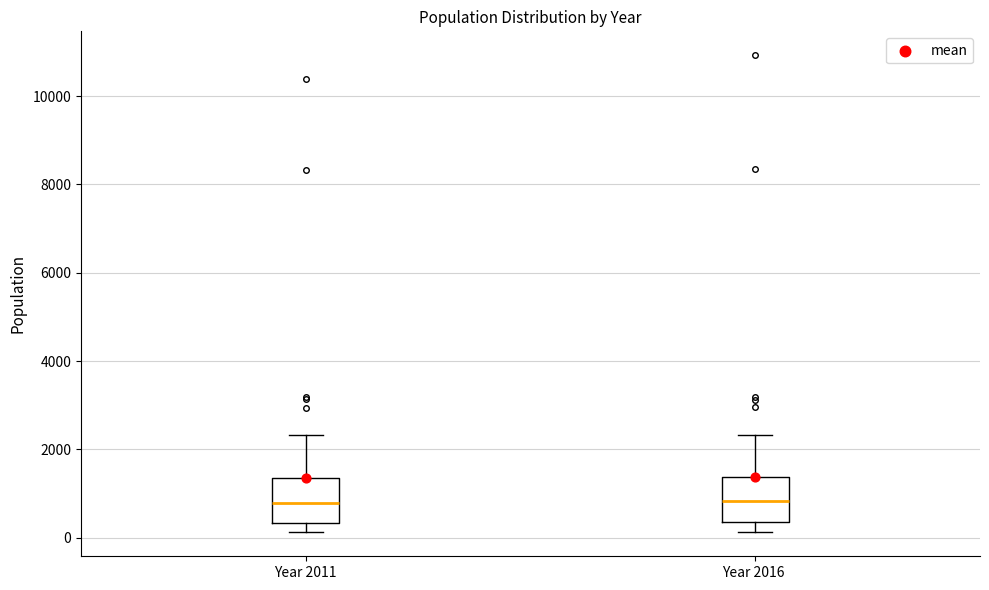

Where is the lower edge of the box for Year 2011 on the y-axis? The values are not printed on the chart, so give them approximately, as read against the axis.

400